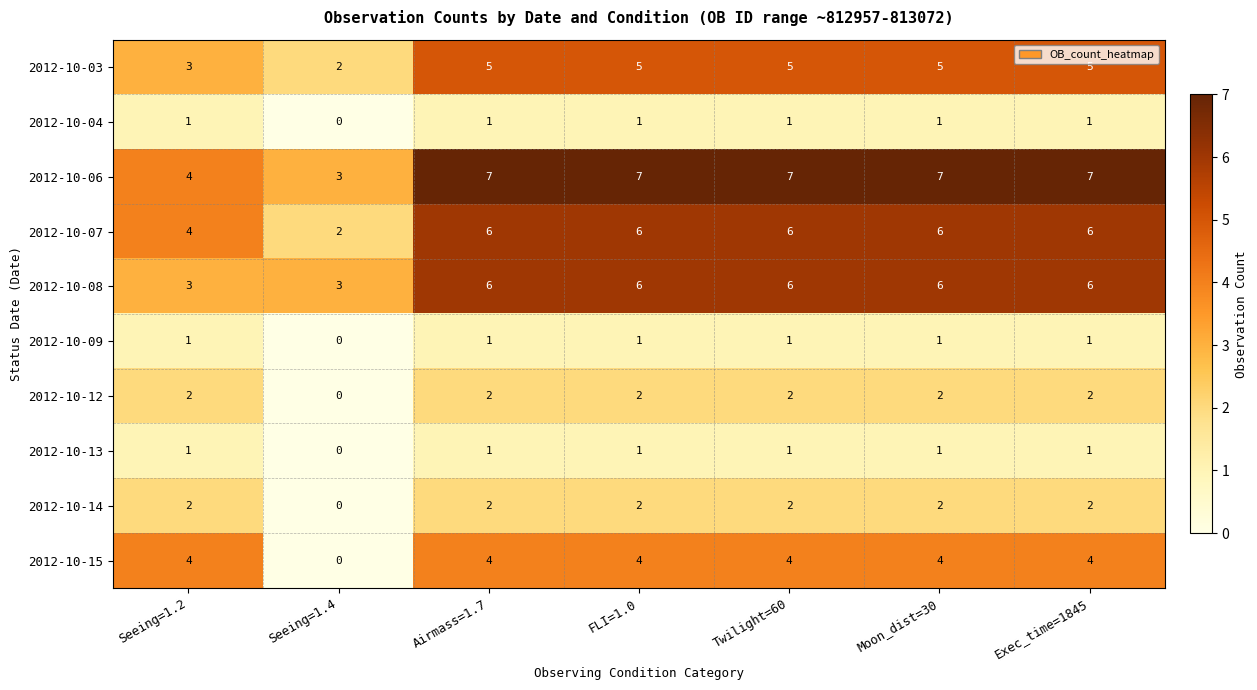

At how many categories does at least one series exceed 6?

5